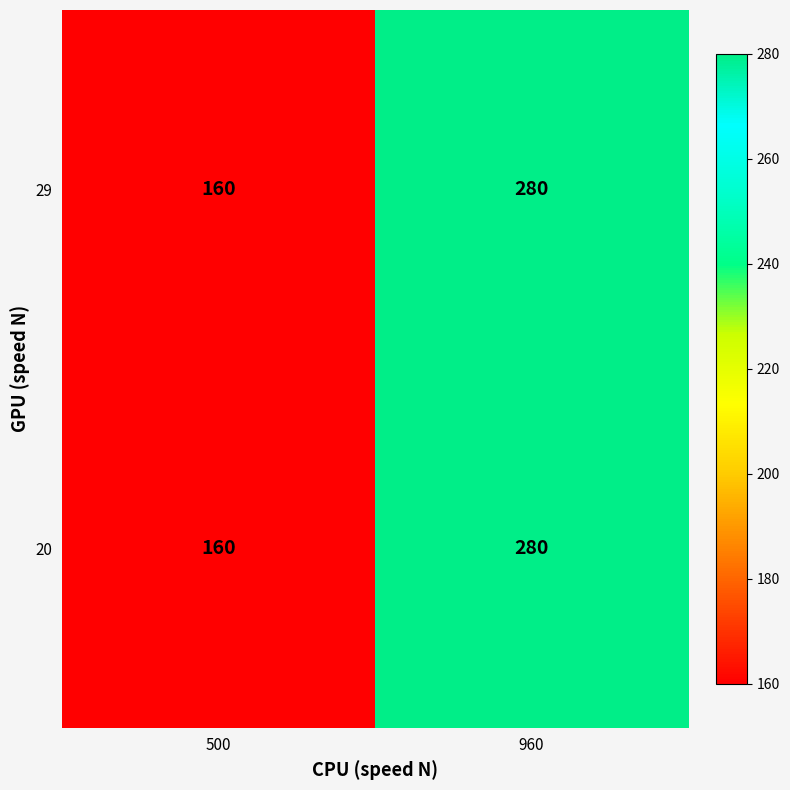

Reading right to left, list all the values displayed in this chart.

29: 280	160
20: 280	160